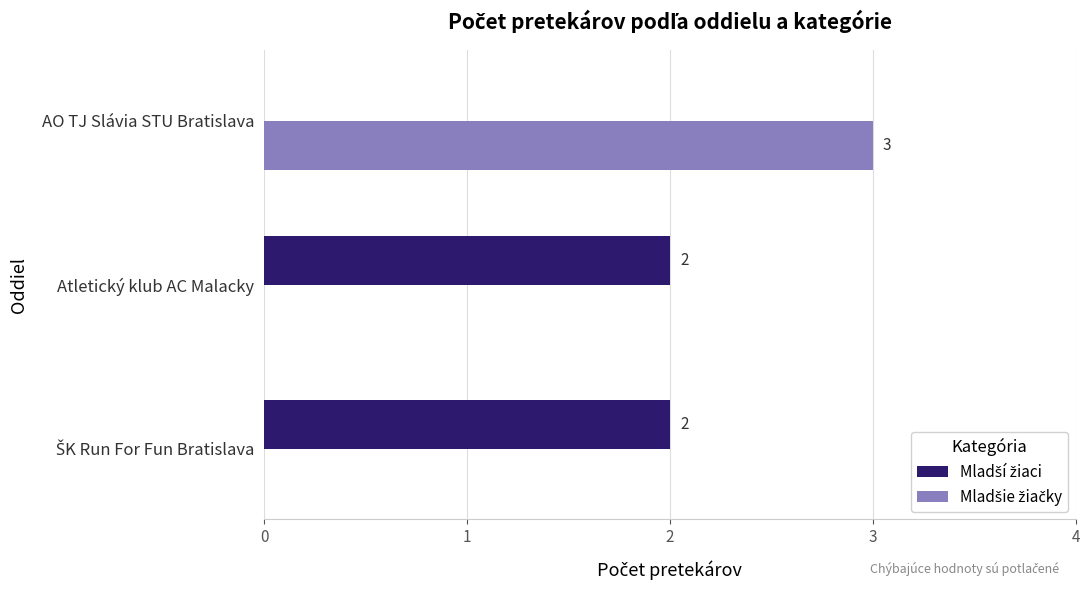

Count the number of data series in this chart.

2